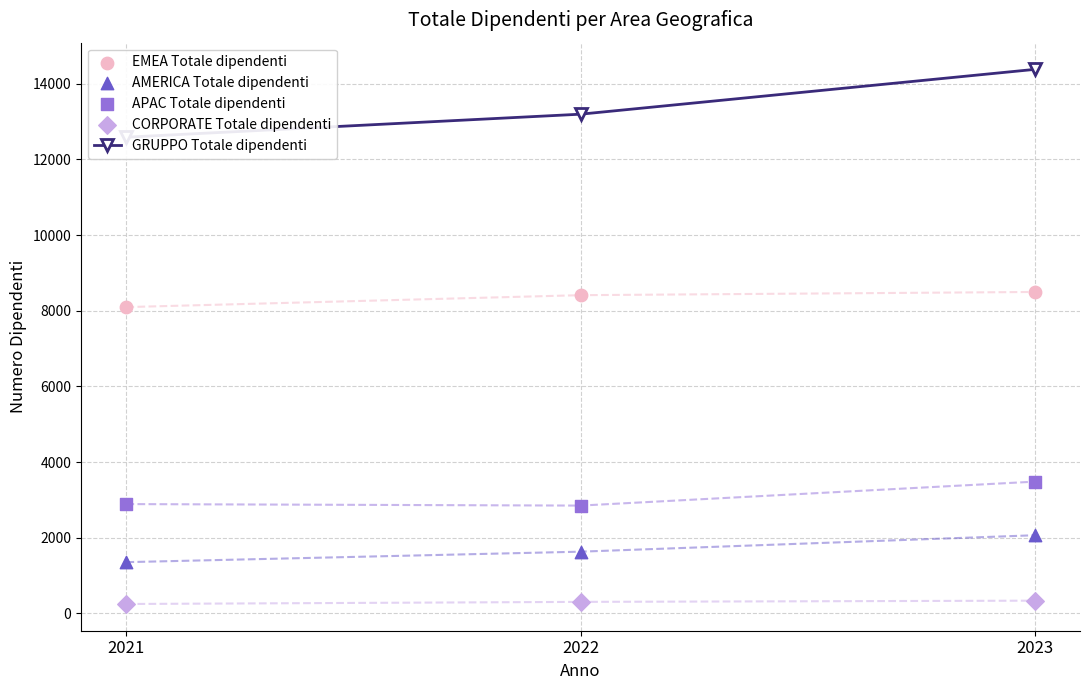

Which series reaches the minimum Y coordinate?

CORPORATE Totale dipendenti